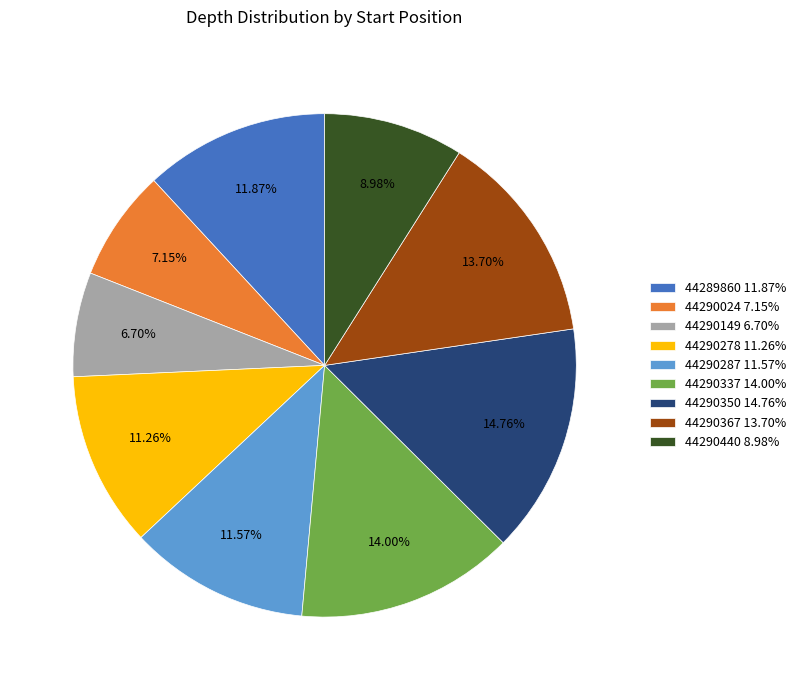

Does 44290149 account for over 50% of the chart?

No